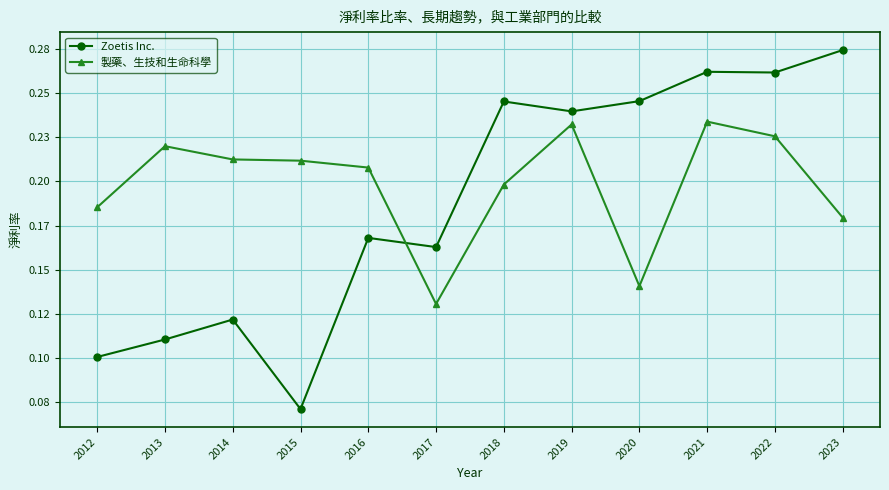

Is it true that 製藥、生技和生命科學 equals 0.3 at 2019?

False